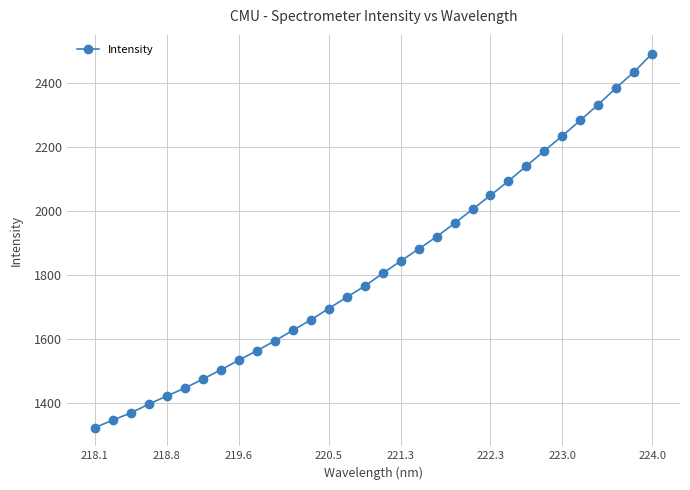

How many values exceed 1804?

16